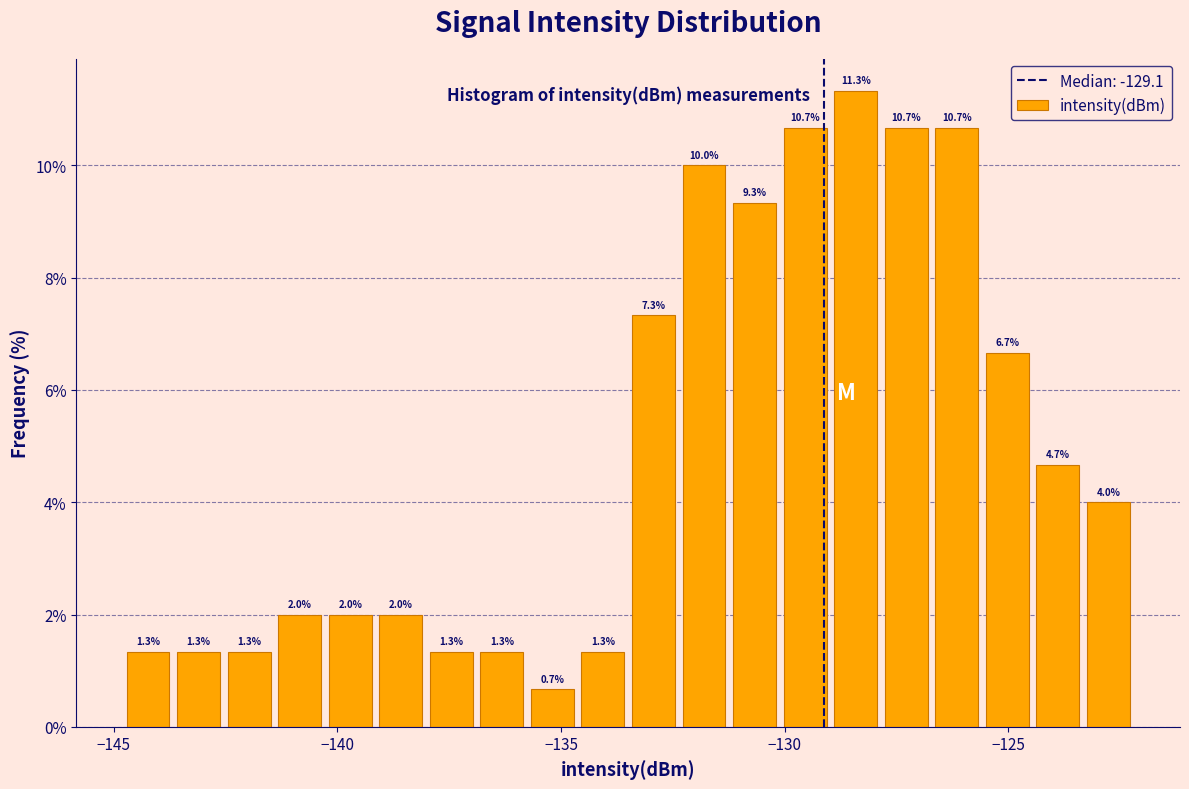

Read against the x-axis, roughly where is the centre of the tallest bar?

-128.5